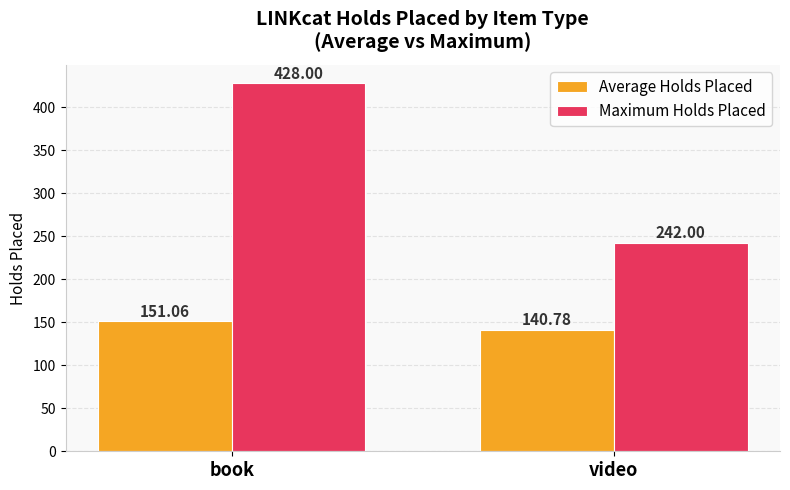

True or false: Maximum Holds Placed has a value of 321.5 at video.

False